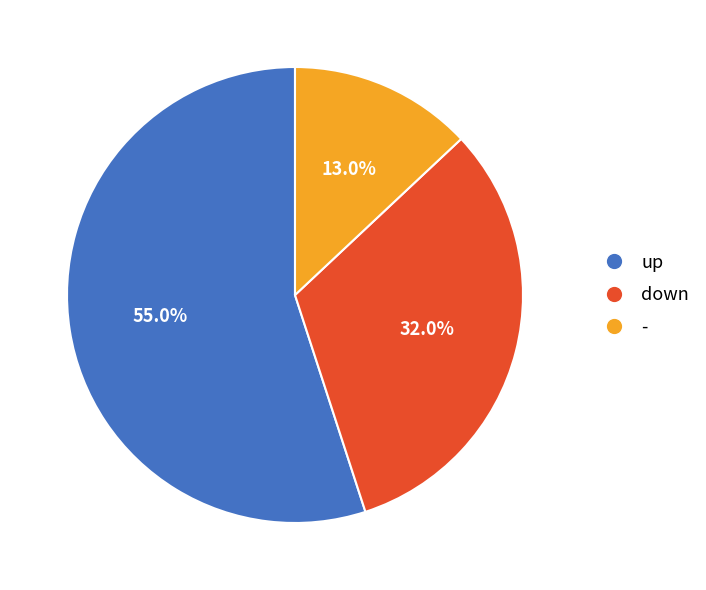

Approximately how many times larger is the value at - compared to up?

0.2